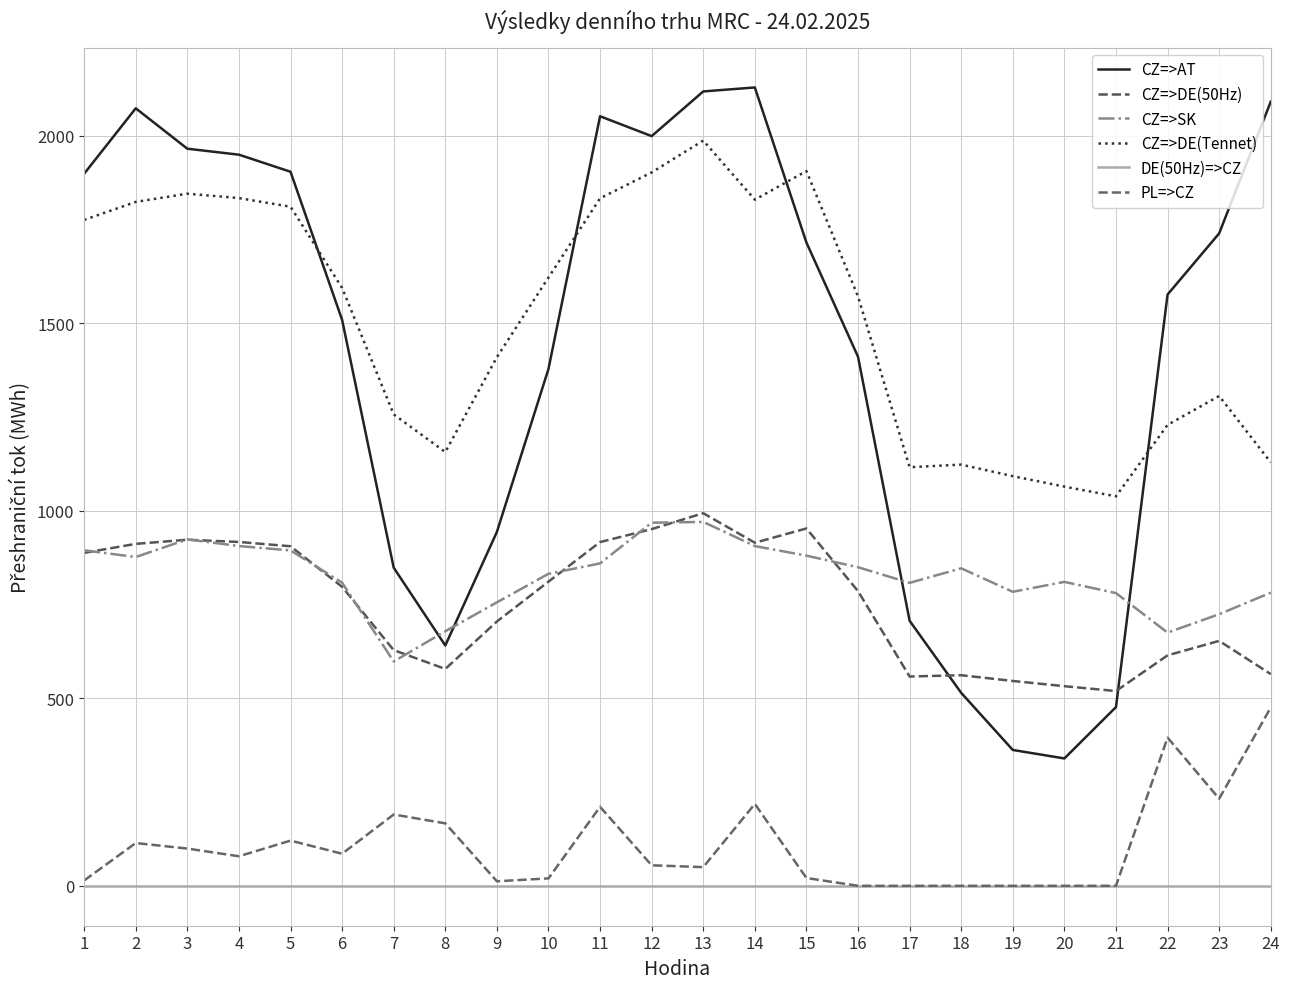

Where does the CZ=>DE(Tennet) series first go above 1594?

1